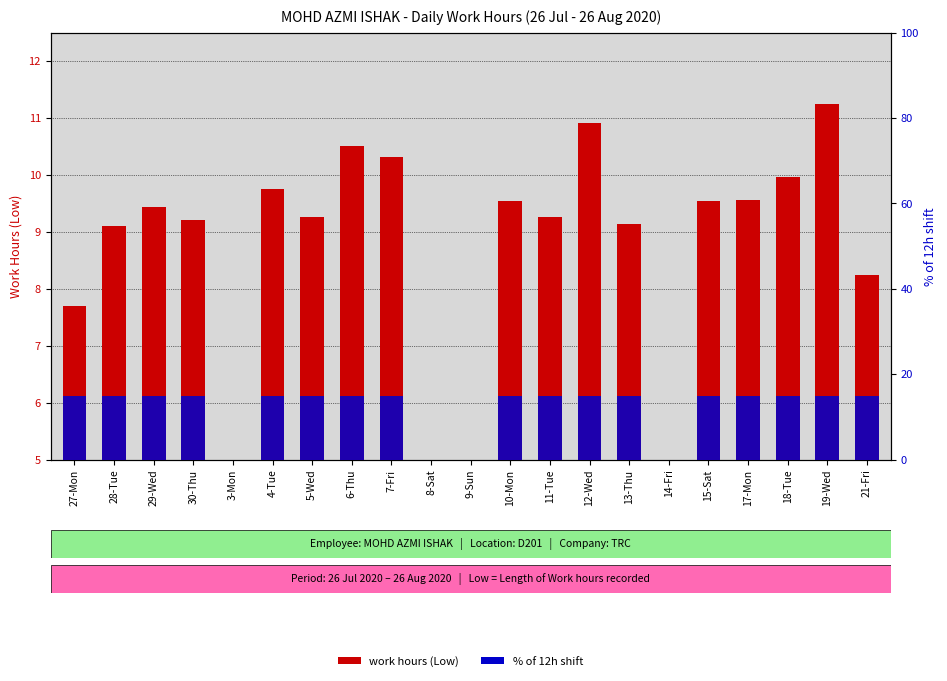

At how many categories does at least one series exceed 12?

17